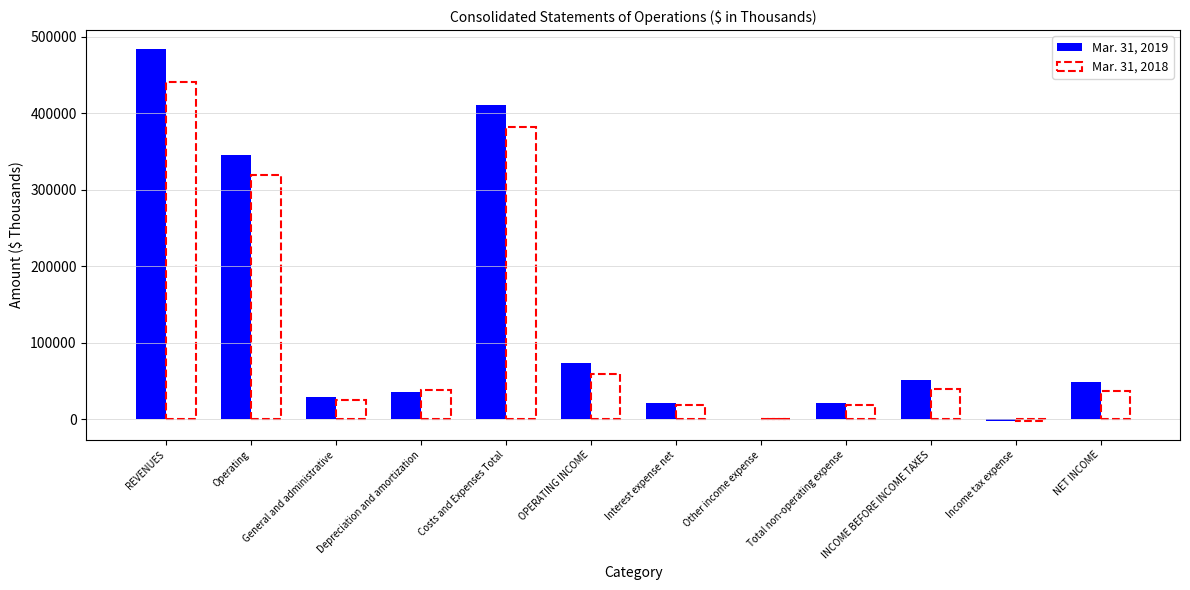

What is the greatest value displayed?

484064